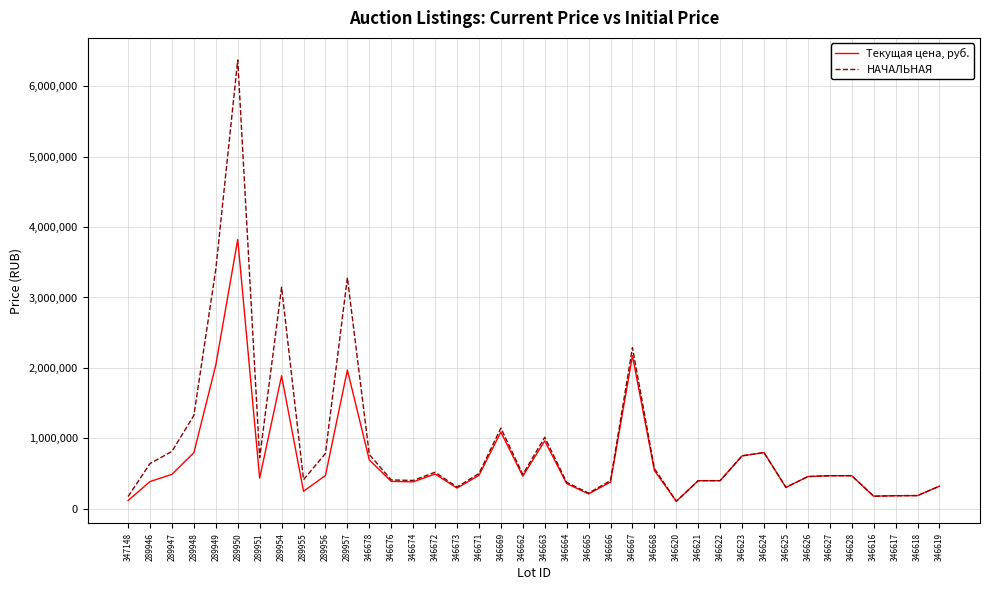

True or false: НАЧАЛЬНАЯ has a value of 651437.7 at 346664.

False